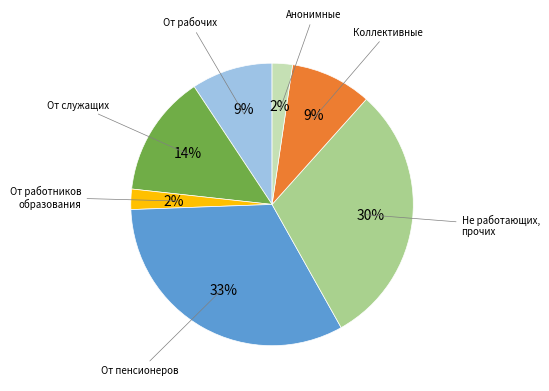

Which has a higher value, Не работающих, прочих or От служащих?

Не работающих, прочих